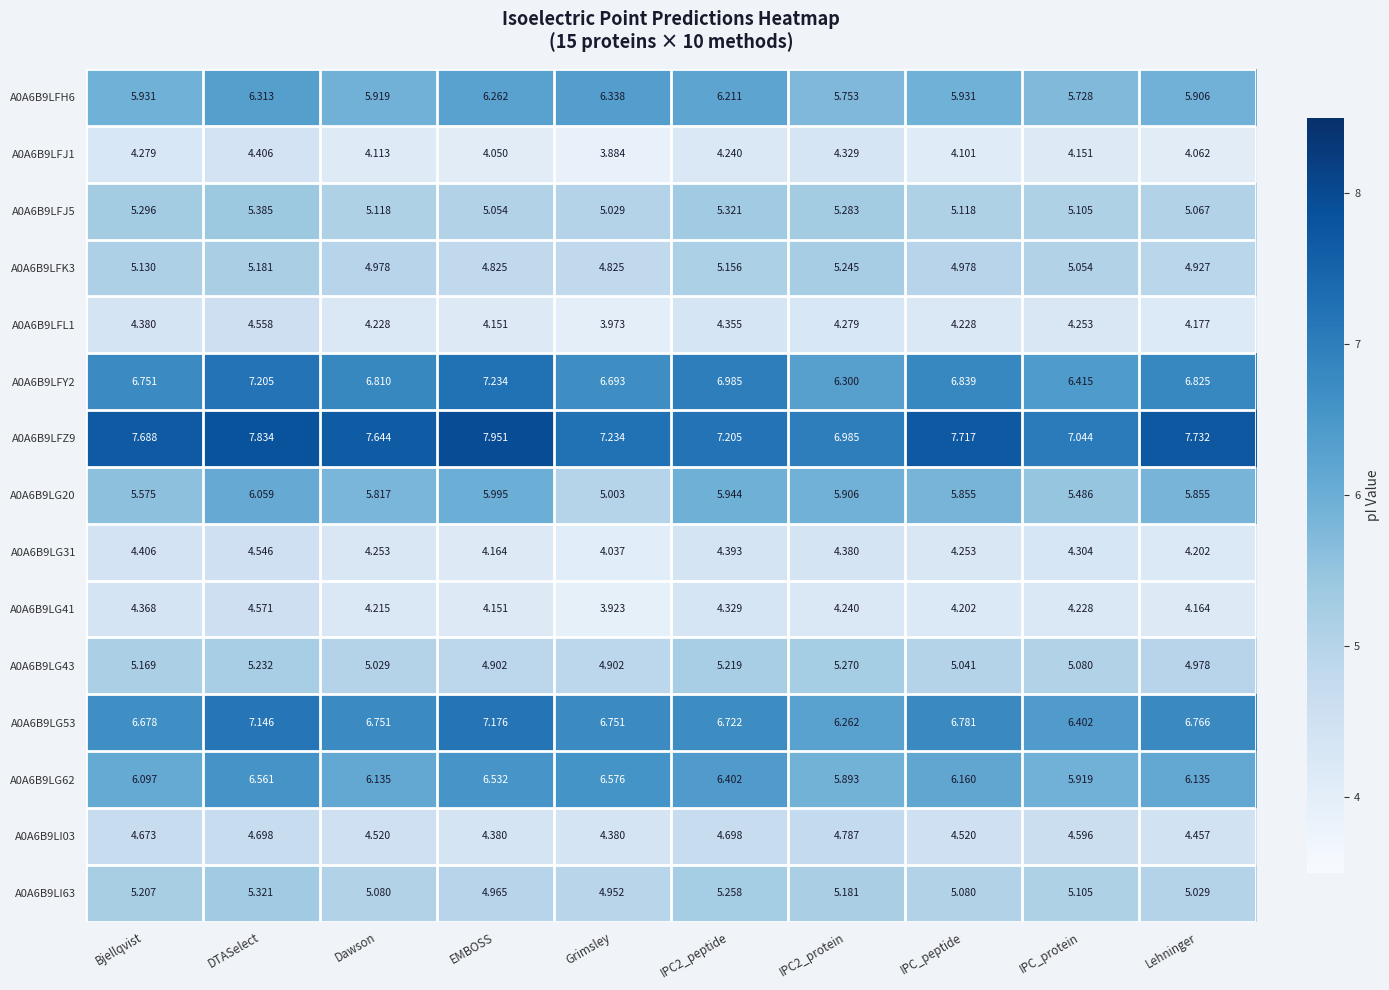

Which label corresponds to the largest value in the chart?

EMBOSS